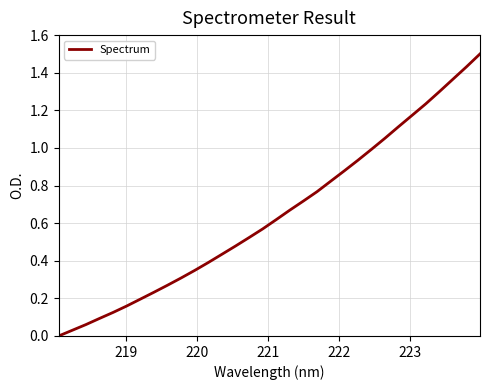

How many values are above zero?

31